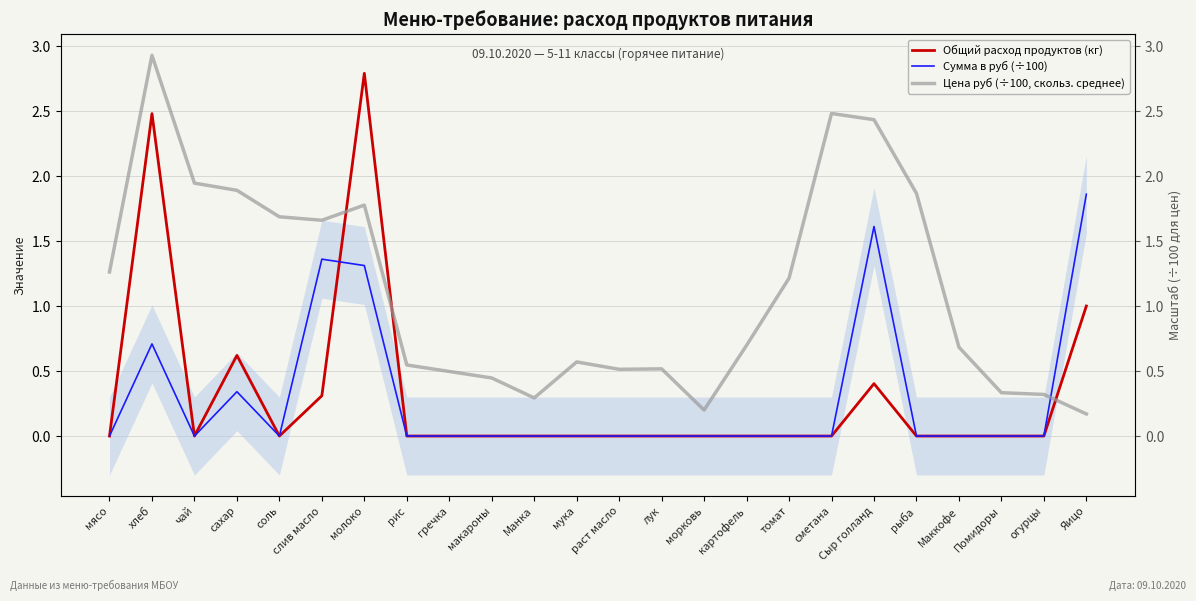

Is the value of Сумма в руб (÷100) at молоко greater than the value of Общий расход продуктов (кг) at сахар?

Yes